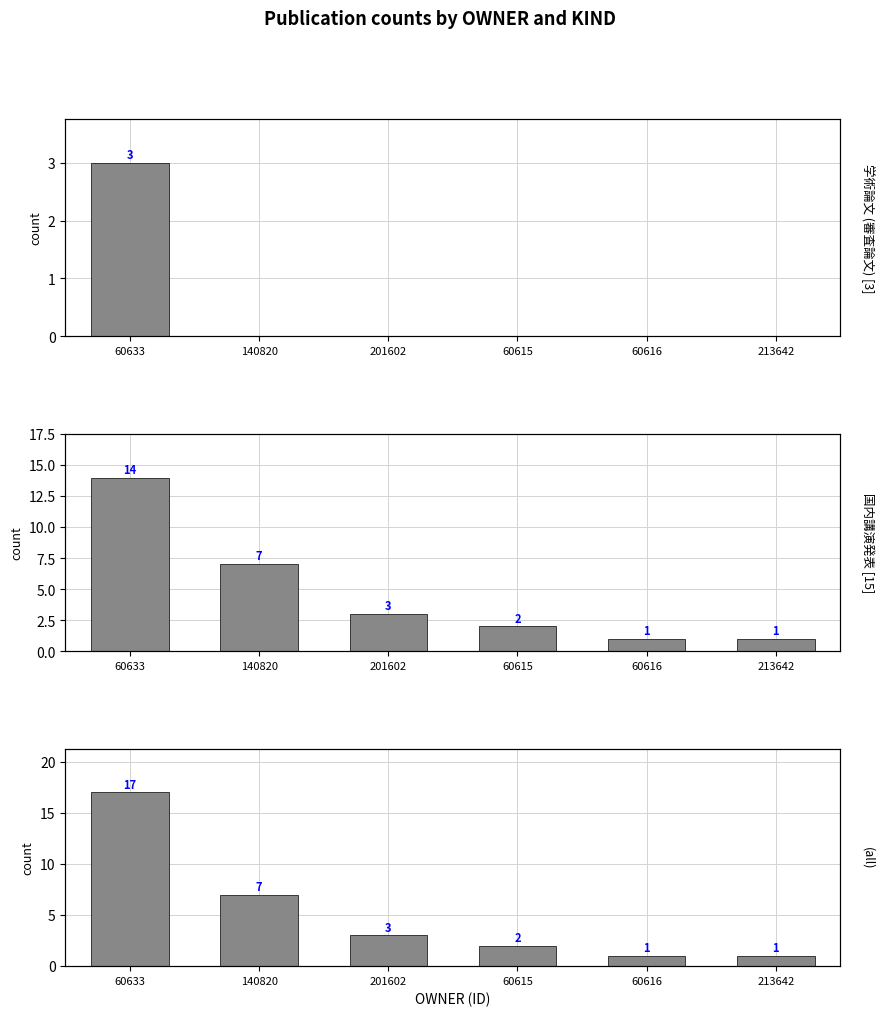

The value of (all) at 140820 is 3. True or false?

False